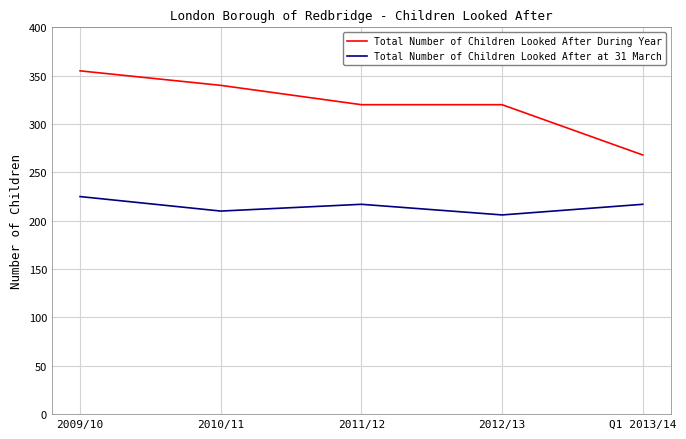

What is the lowest value of the Total Number of Children Looked After During Year series?

268